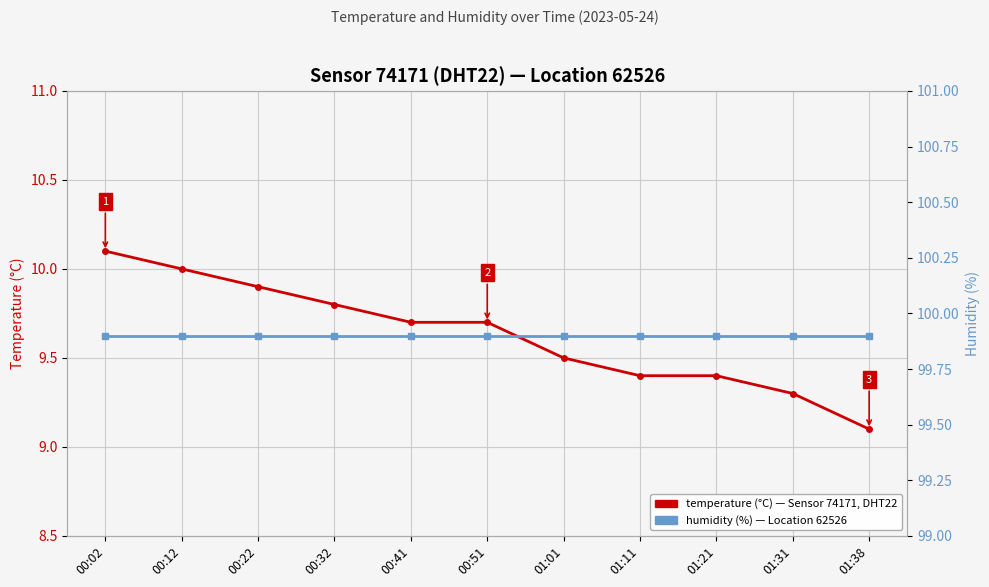

Rank the series by their average value, from lowest to highest.

temperature (°C), humidity (%)